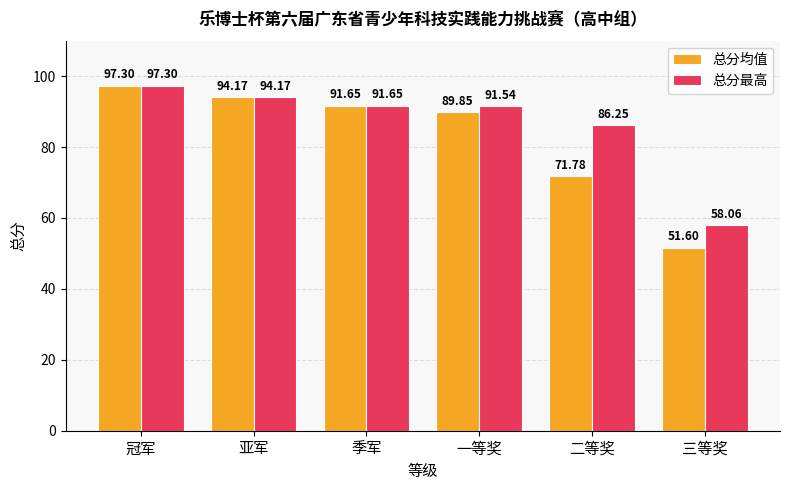

What is the difference between the second highest and minimum values in the 总分均值 series?

42.6